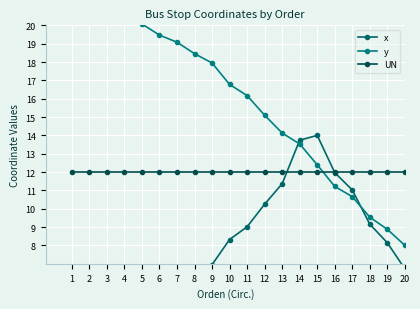

What is the spread (max minus min) of values at 20?

5.3